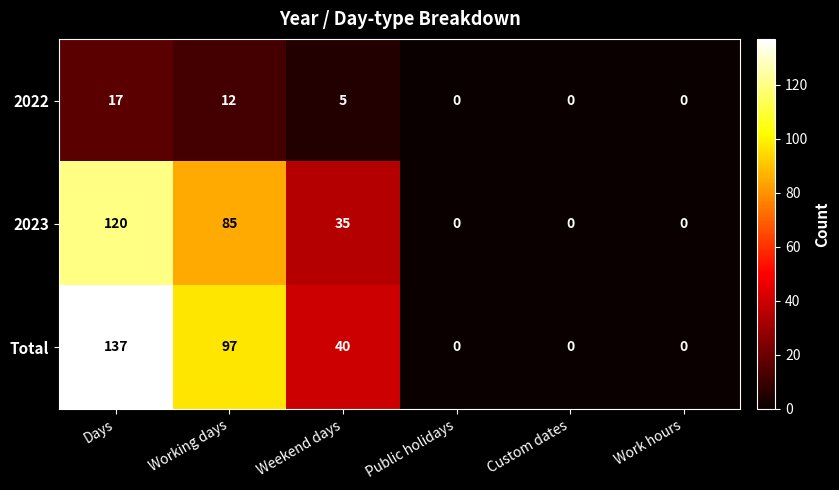

List the series in order of their peak value, lowest first.

2022, 2023, Total